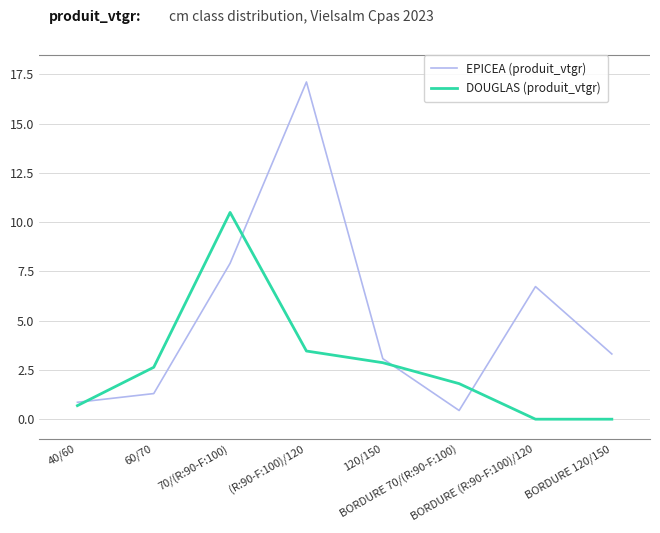

What is the greatest value displayed?

17.1